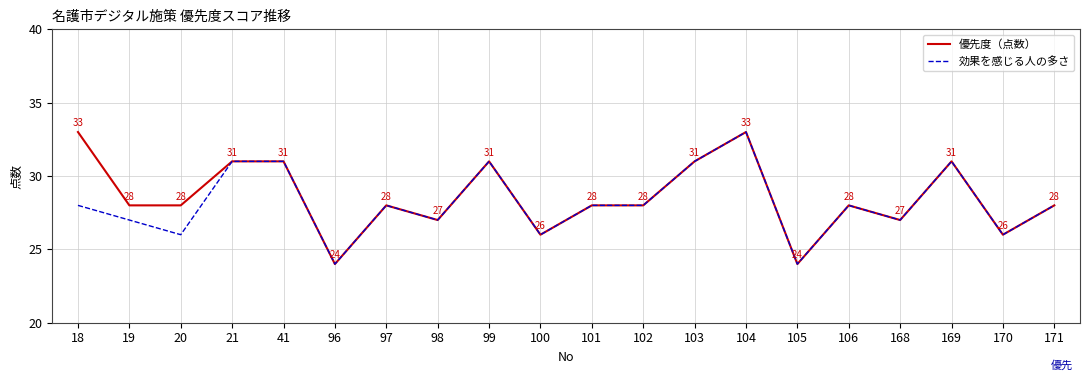

Count the number of data series in this chart.

2